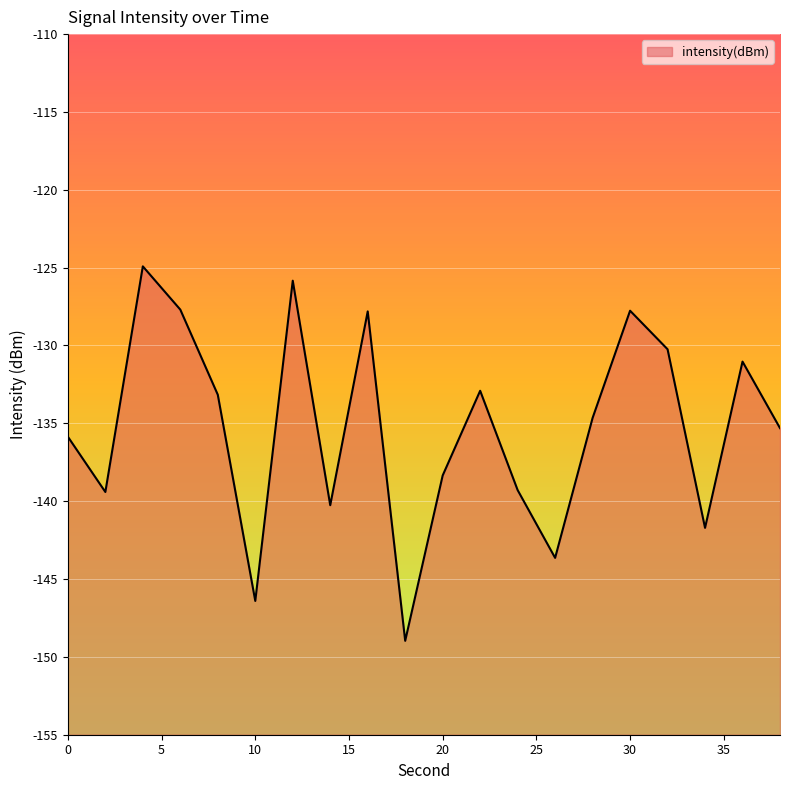

Rank the categories by value from highest to lowest.

4, 12, 6, 30, 16, 32, 36, 22, 8, 28, 38, 0, 20, 24, 2, 14, 34, 26, 10, 18